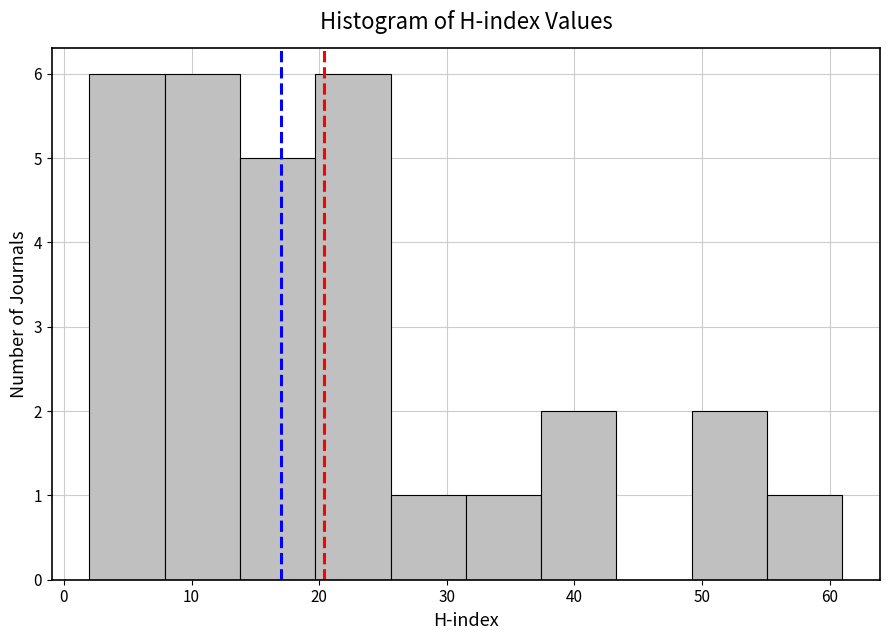

Reading left to right, list every bar in this chart as the range it spans on the x-axis followed by its height. Neither the bar edges nor the heights are printed on the chart, so give them approximately, as read against the axes.

2.0 to 7.9: 6
7.9 to 13.8: 6
13.8 to 19.7: 5
19.7 to 25.6: 6
25.6 to 31.5: 1
31.5 to 37.4: 1
37.4 to 43.3: 2
43.3 to 49.2: 0
49.2 to 55.1: 2
55.1 to 61.0: 1